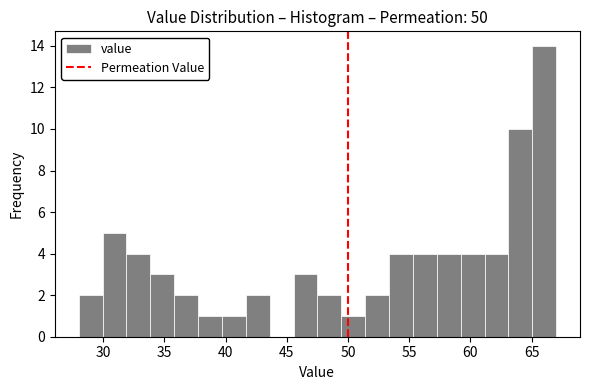

Around what value on the x-axis is the tallest bar? Give the approximate position of its centre, as read against the axis.

66.0